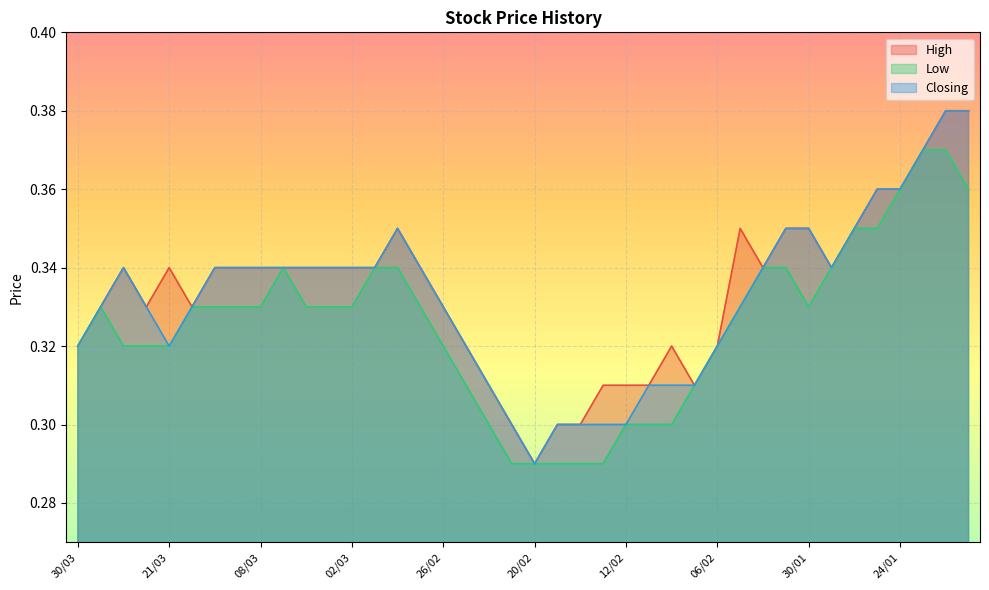

What position from the right is 26/01?

6